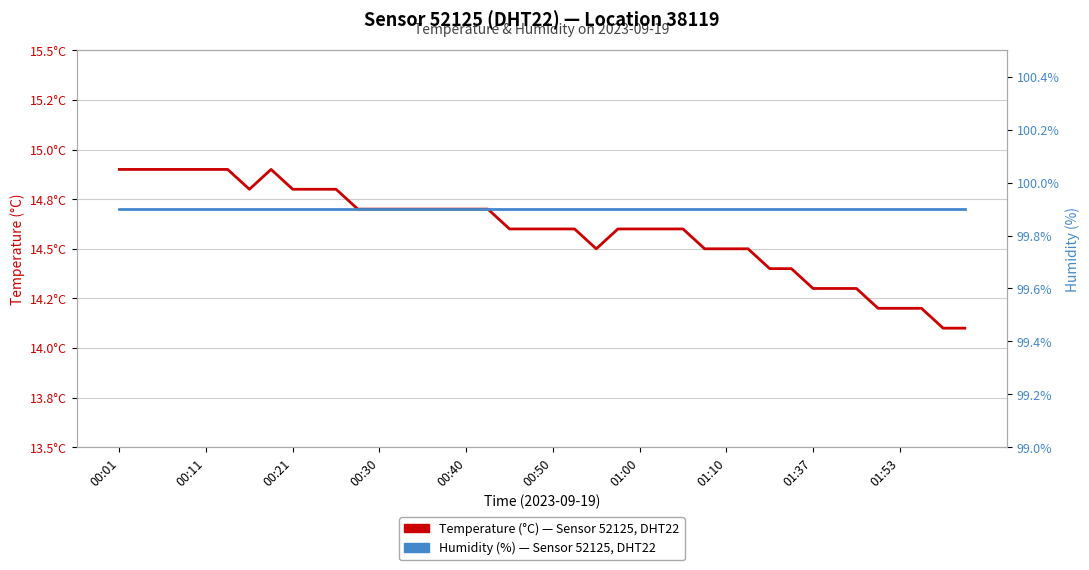

True or false: Temperature (°C) — Sensor 52125, Location 38119 has more than 1 interior local peaks.

False